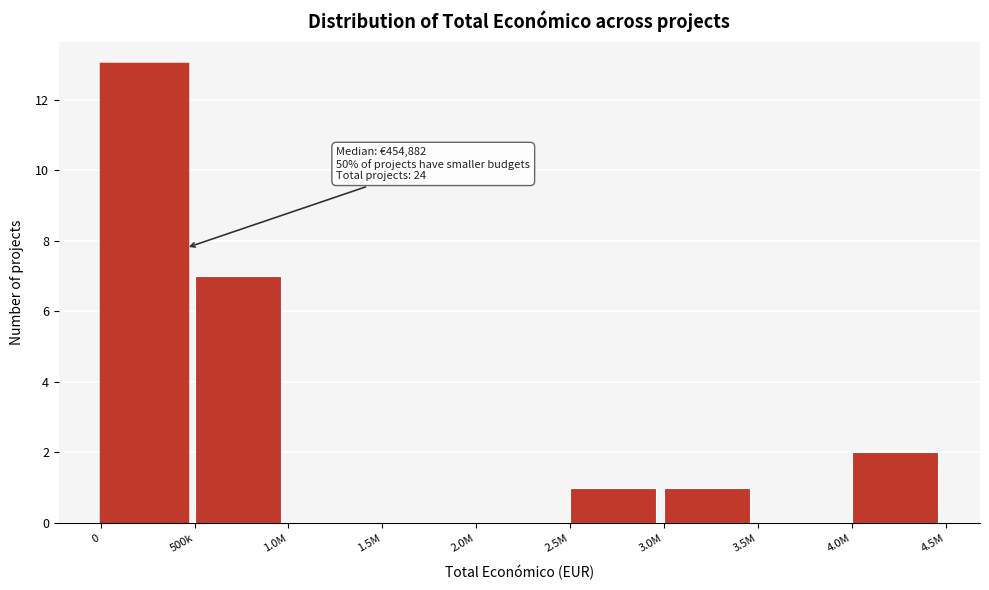

Reading left to right, transcribe all the data shown in this chart.

0=13	500k=7	1.0M=0	1.5M=0	2.0M=0	2.5M=1	3.0M=1	3.5M=0	4.0M=2